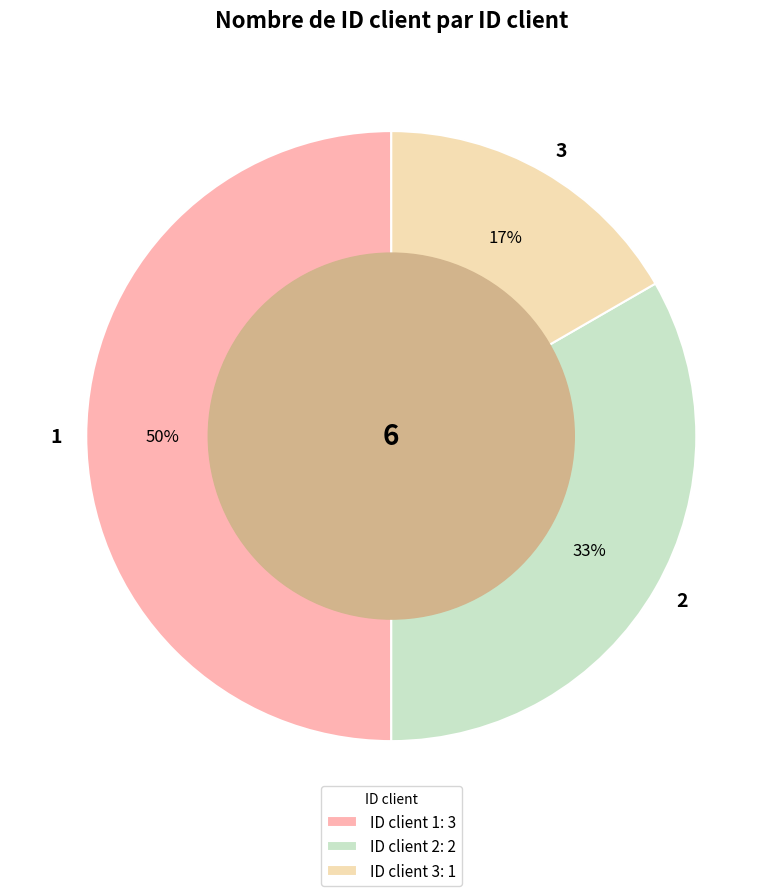

What is the ratio of the value at 3 to the value at 2?

0.5